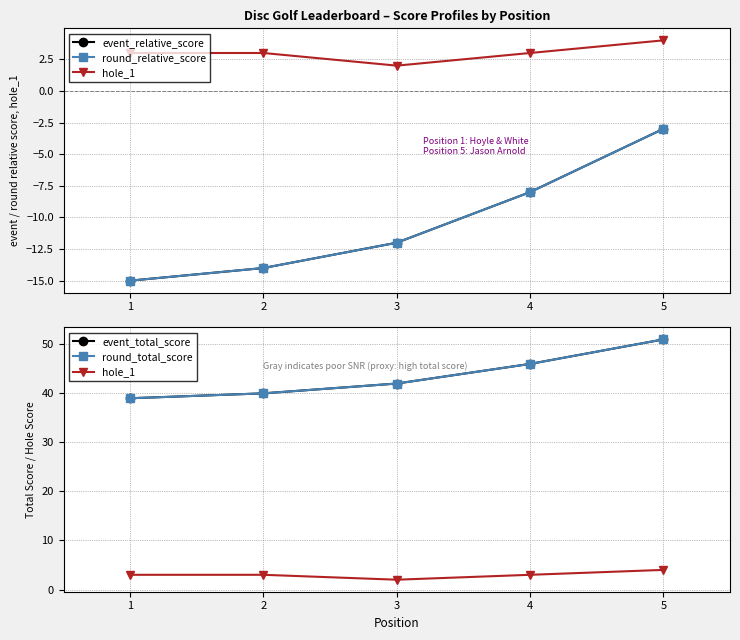

At 4, list the series in order from largest to smallest.

event_total_score, round_total_score, hole_1, event_relative_score, round_relative_score